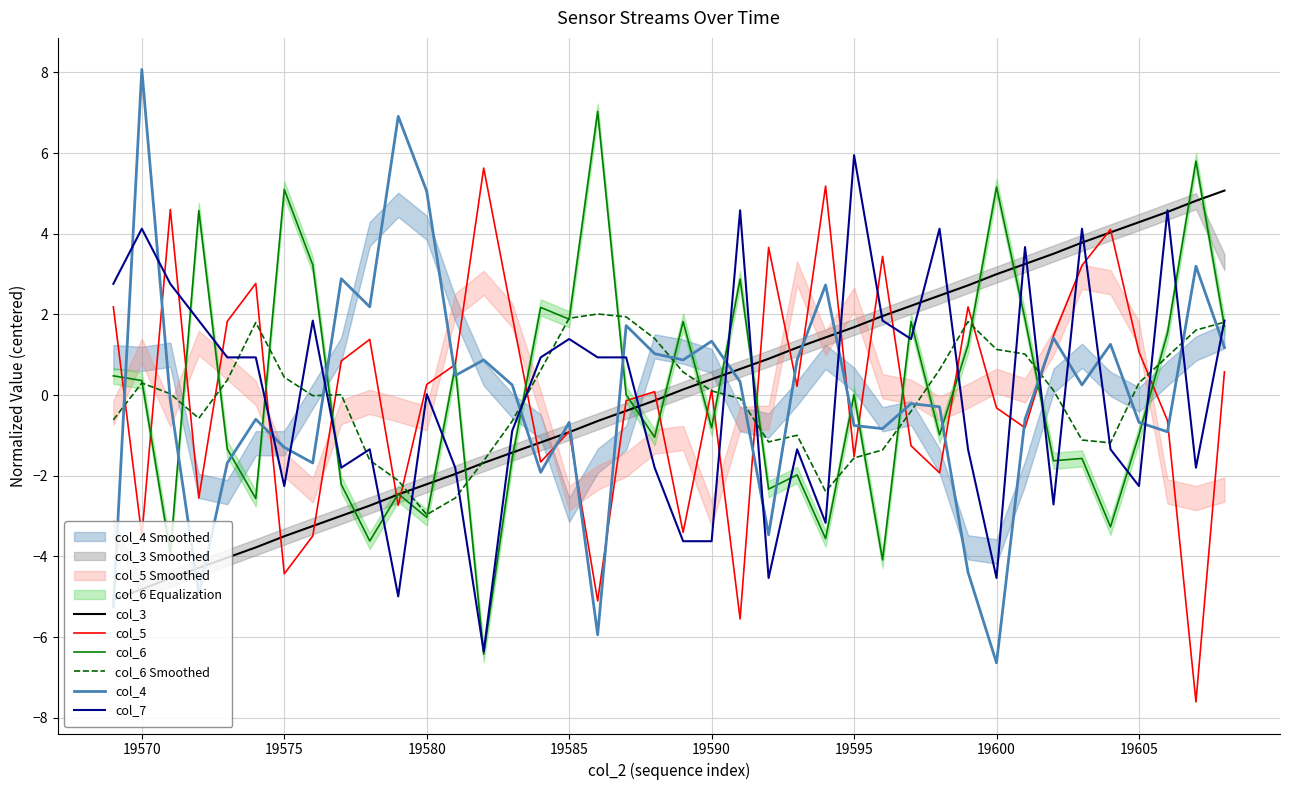

The col_6 Smoothed series shows 0.3 at 19570. True or false?

True